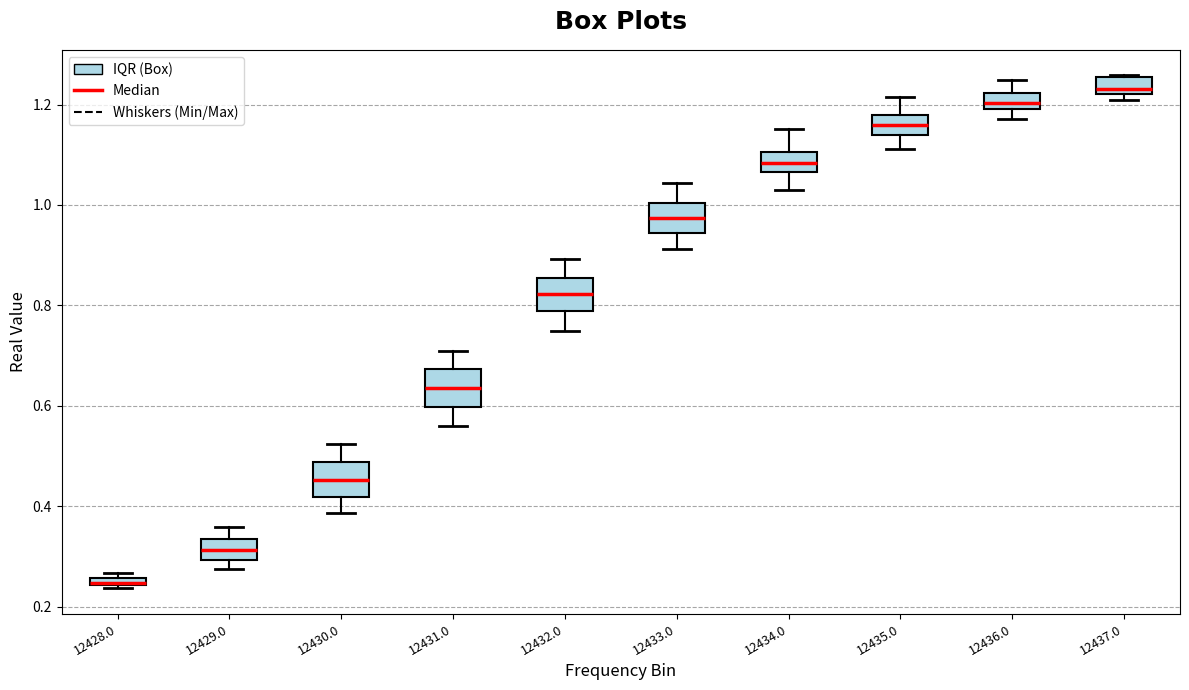

Where is the lower edge of the box at x = 12435.0 on the y-axis? The values are not printed on the chart, so give them approximately, as read against the axis.

1.14